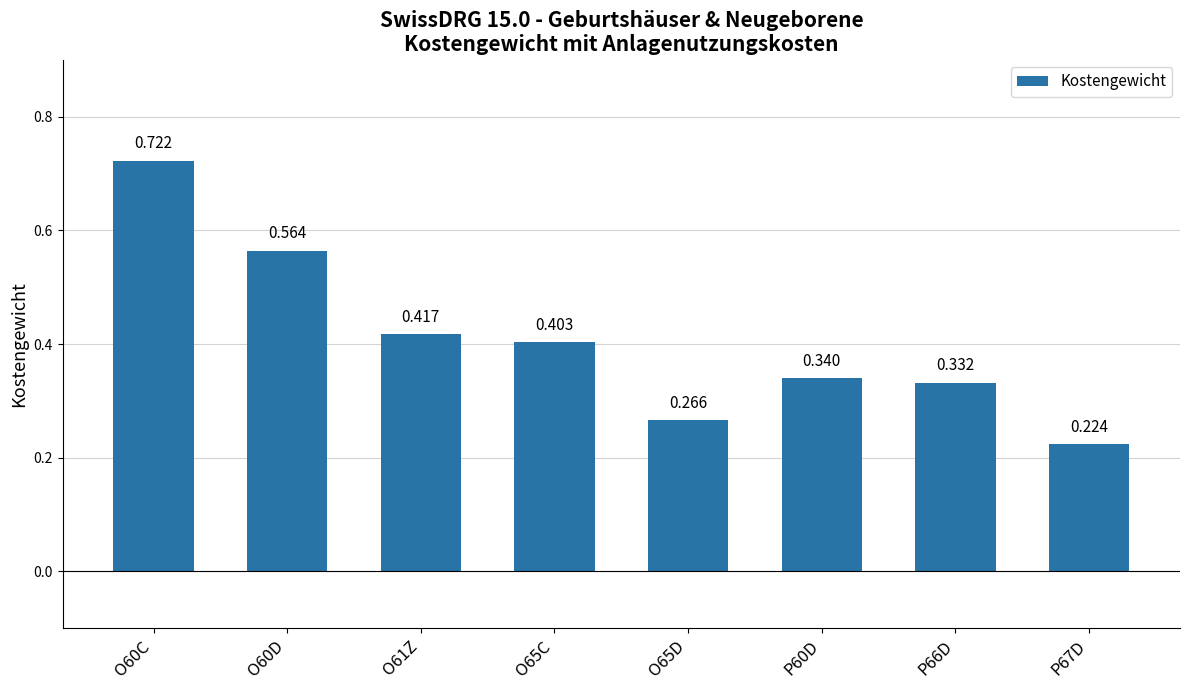

Reading right to left, extract all data points from this chart.

P67D=0.2	P66D=0.3	P60D=0.3	O65D=0.3	O65C=0.4	O61Z=0.4	O60D=0.6	O60C=0.7